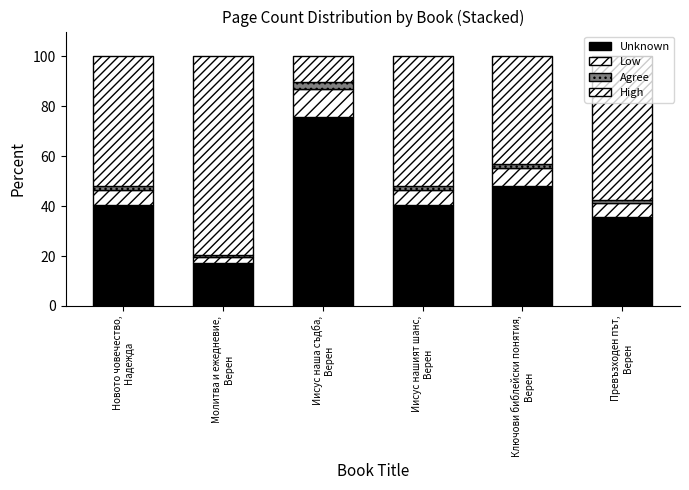

List the series in order of their peak value, highest first.

High, Unknown, Low, Agree